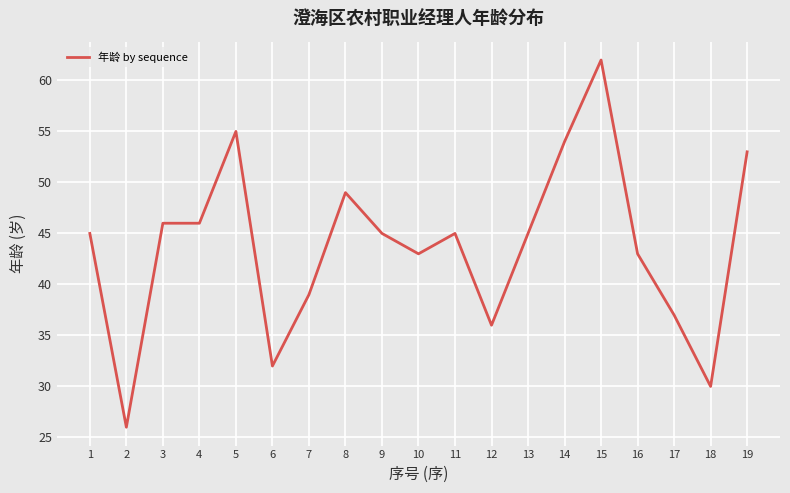

Read the value at 13, to the nearest 5.

45